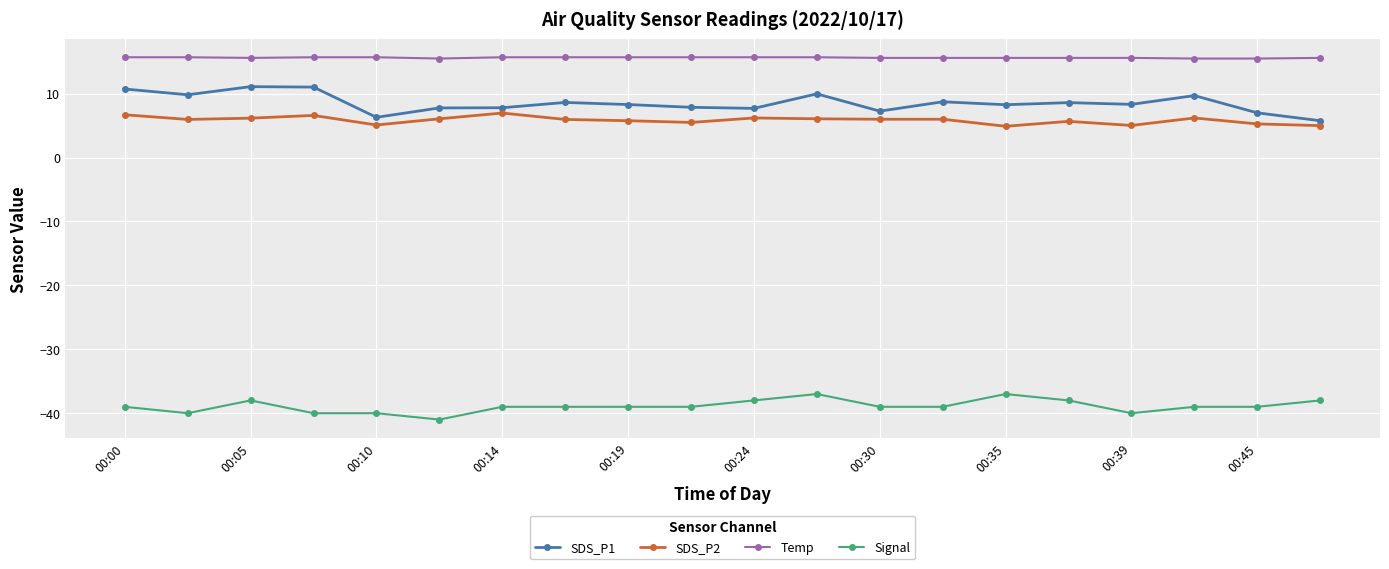

List the series in order of their peak value, lowest first.

Signal, SDS_P2, SDS_P1, Temp